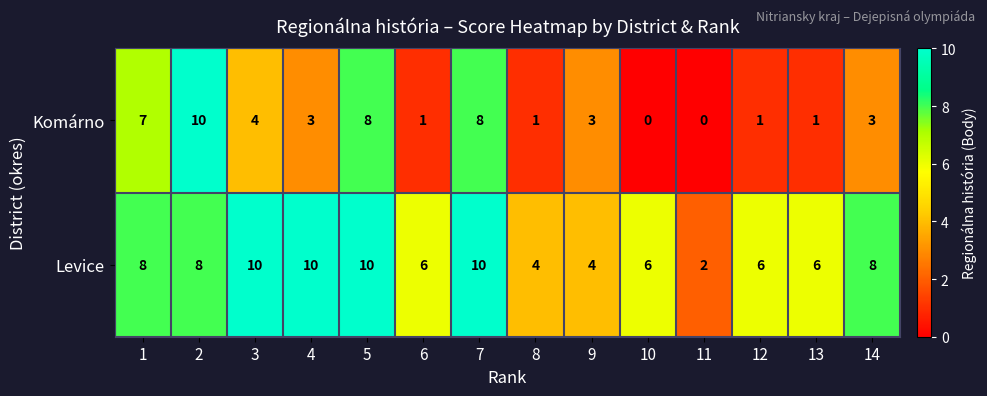

Which series has the largest total across all categories?

Levice